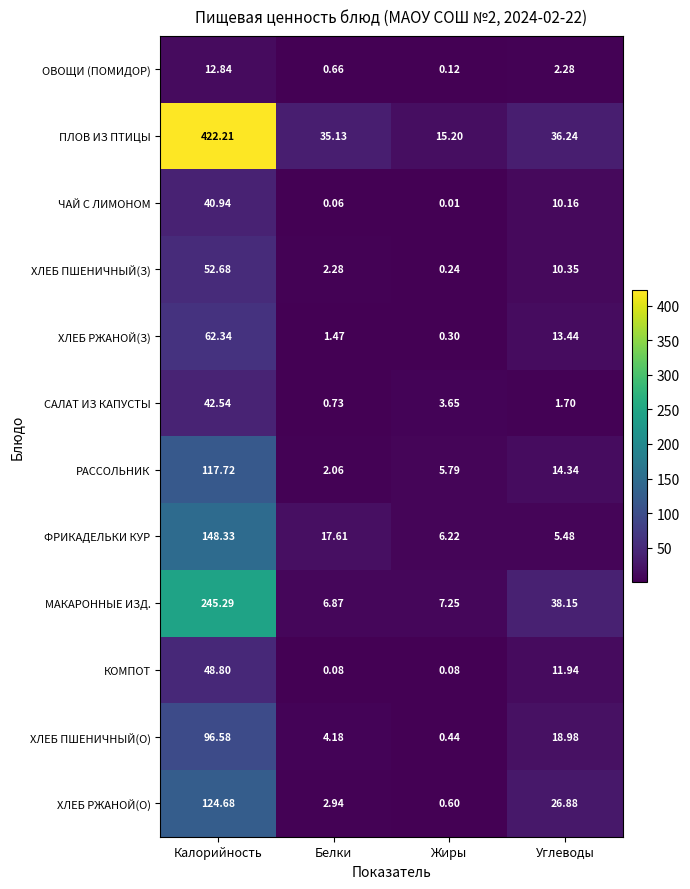

How many distinct data groups are displayed?

12